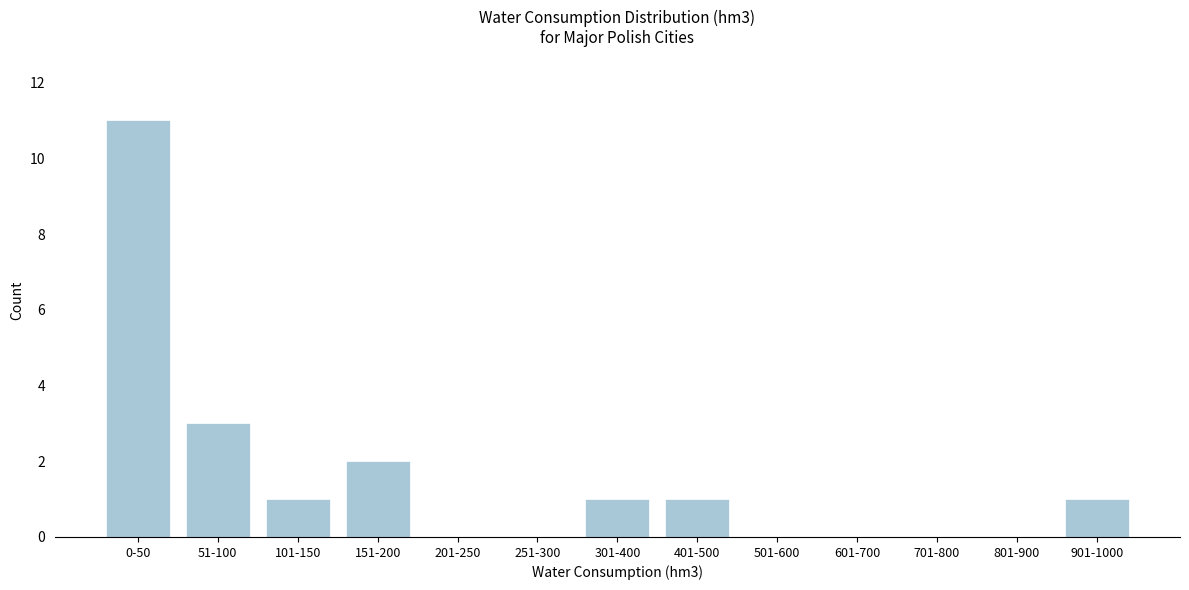

Reading right to left, what are all the values shown in this chart?

901-1000=1	801-900=0	701-800=0	601-700=0	501-600=0	401-500=1	301-400=1	251-300=0	201-250=0	151-200=2	101-150=1	51-100=3	0-50=11